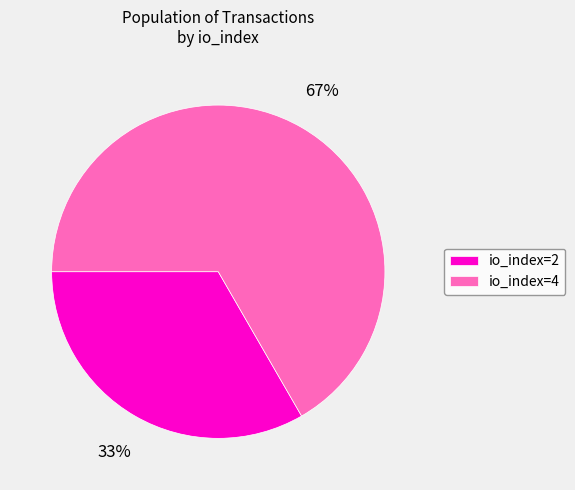

How many segments does this pie chart have?

2